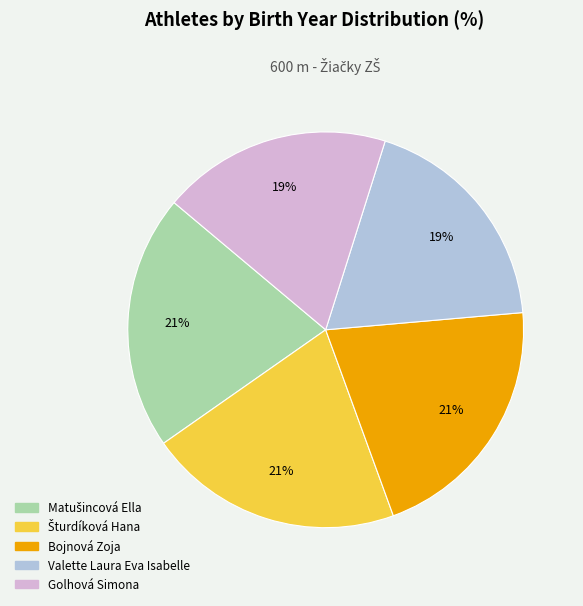

To the nearest percent, what is the average slice percentage?

20%